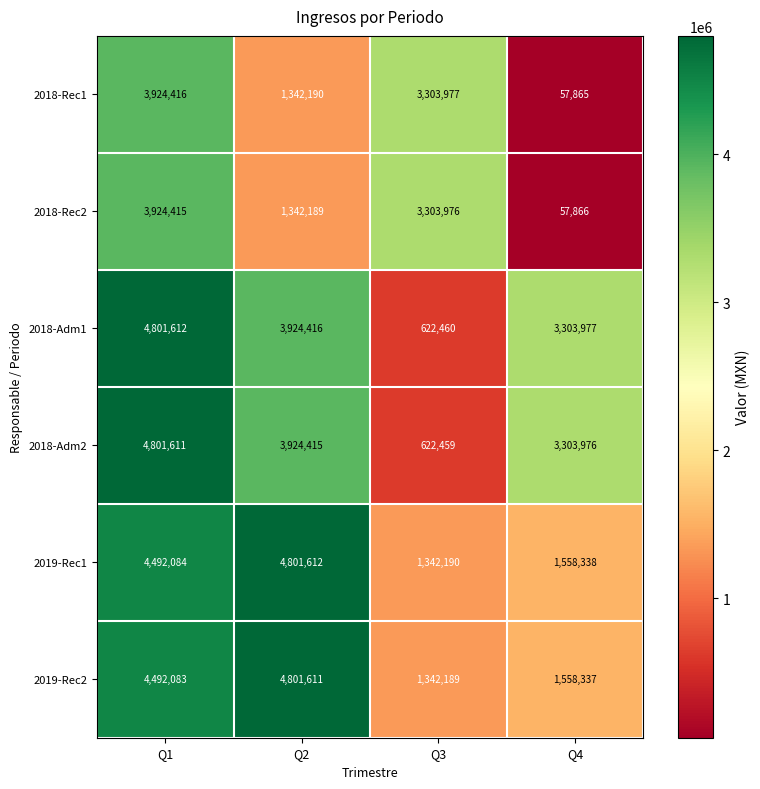

What is the difference between the highest and lowest values at Q4?

3246112